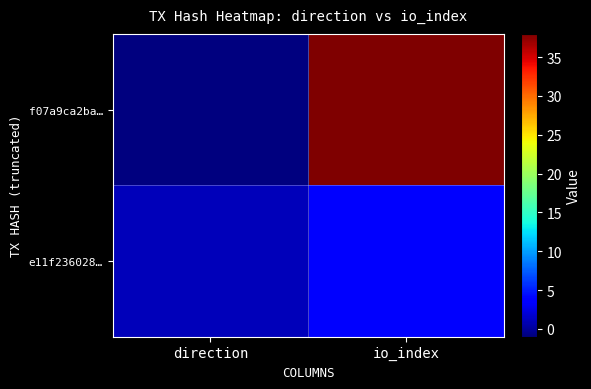

Reading left to right, list all the values displayed in this chart.

f07a9ca2ba…: direction=-1	io_index=38
e11f236028…: direction=1	io_index=4